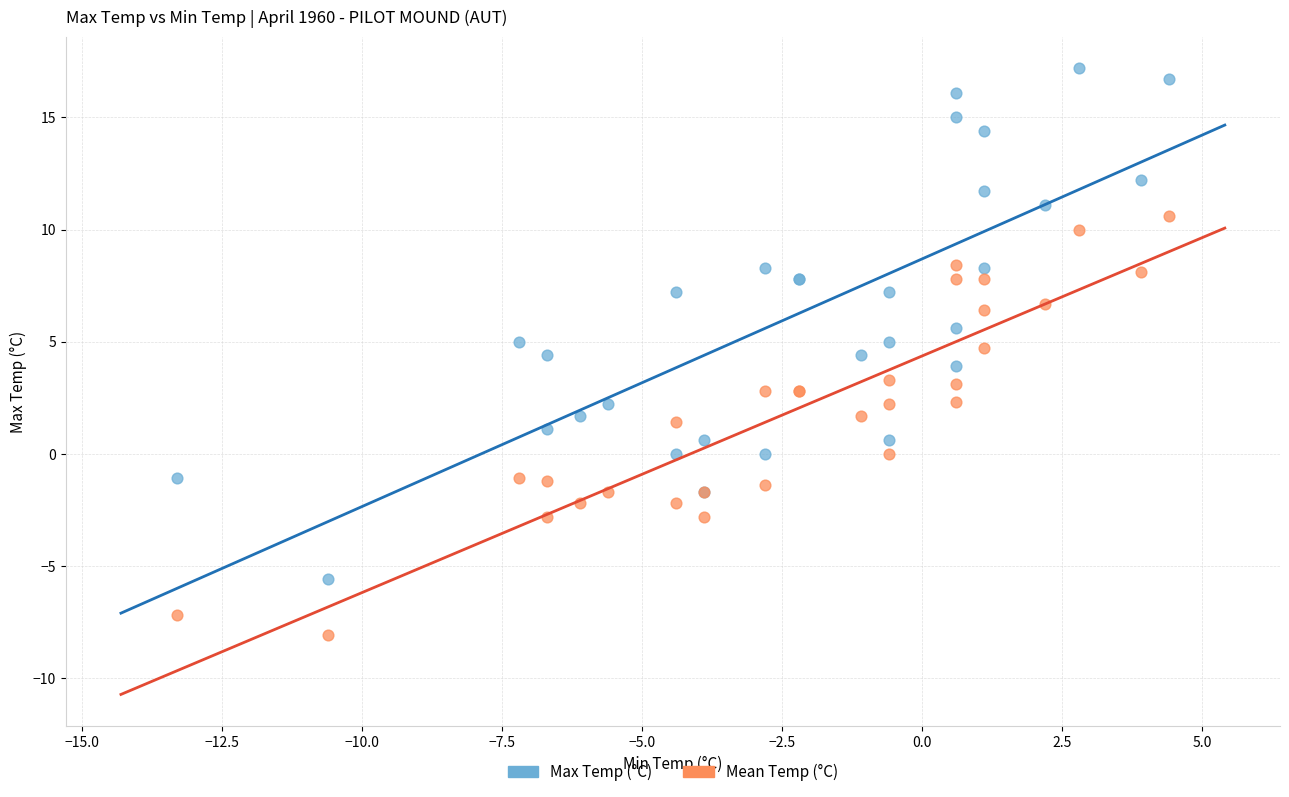

Which series reaches the minimum Y coordinate?

Mean Temp (°C)